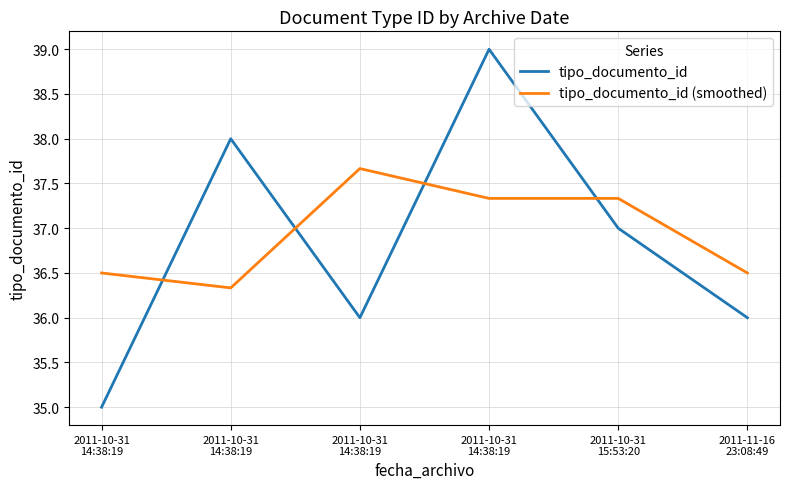

Which series has the largest total across all categories?

tipo_documento_id (smoothed)